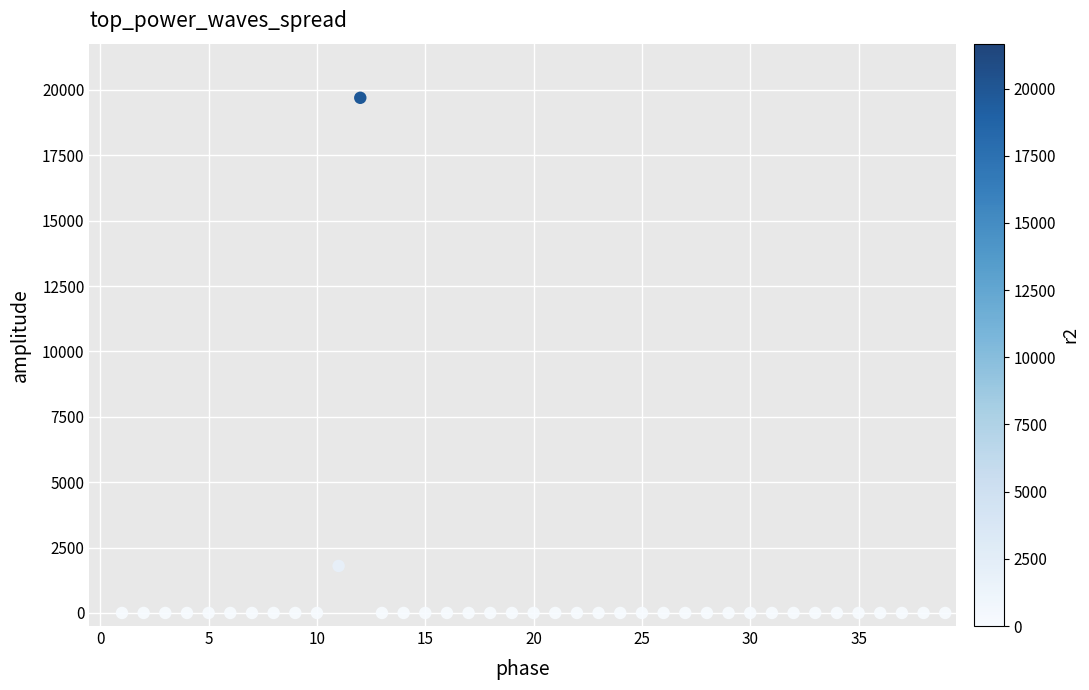

What is the range of X values (max minus min)?

38.0